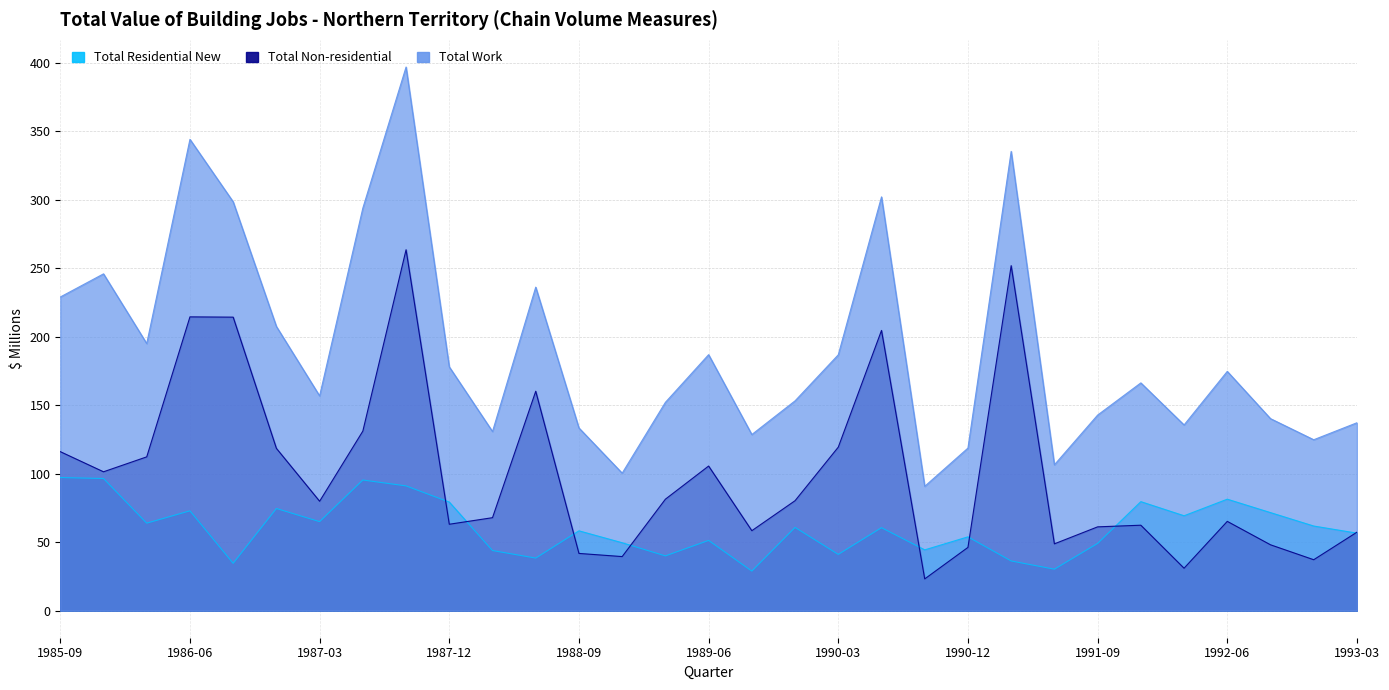

Which category has the highest value across all series?

1987-09